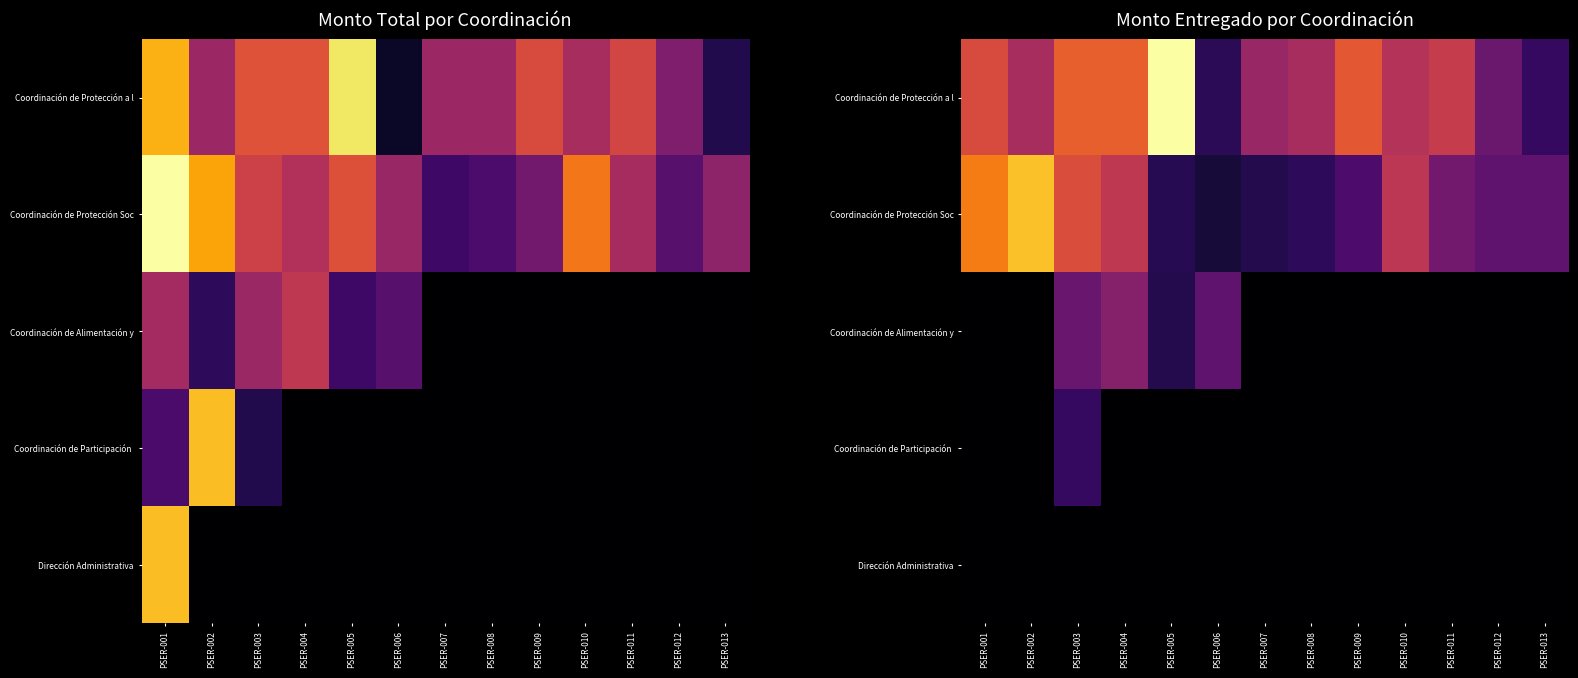

What is the sum of the Coordinación de Protección a l values at PSER-011 and PSER-006?

38056.7